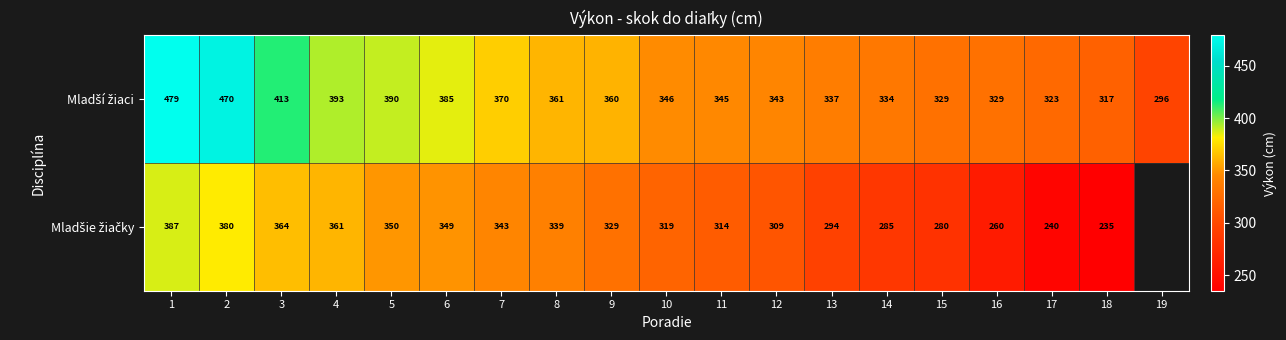

What is the total value across all series at 17?

563